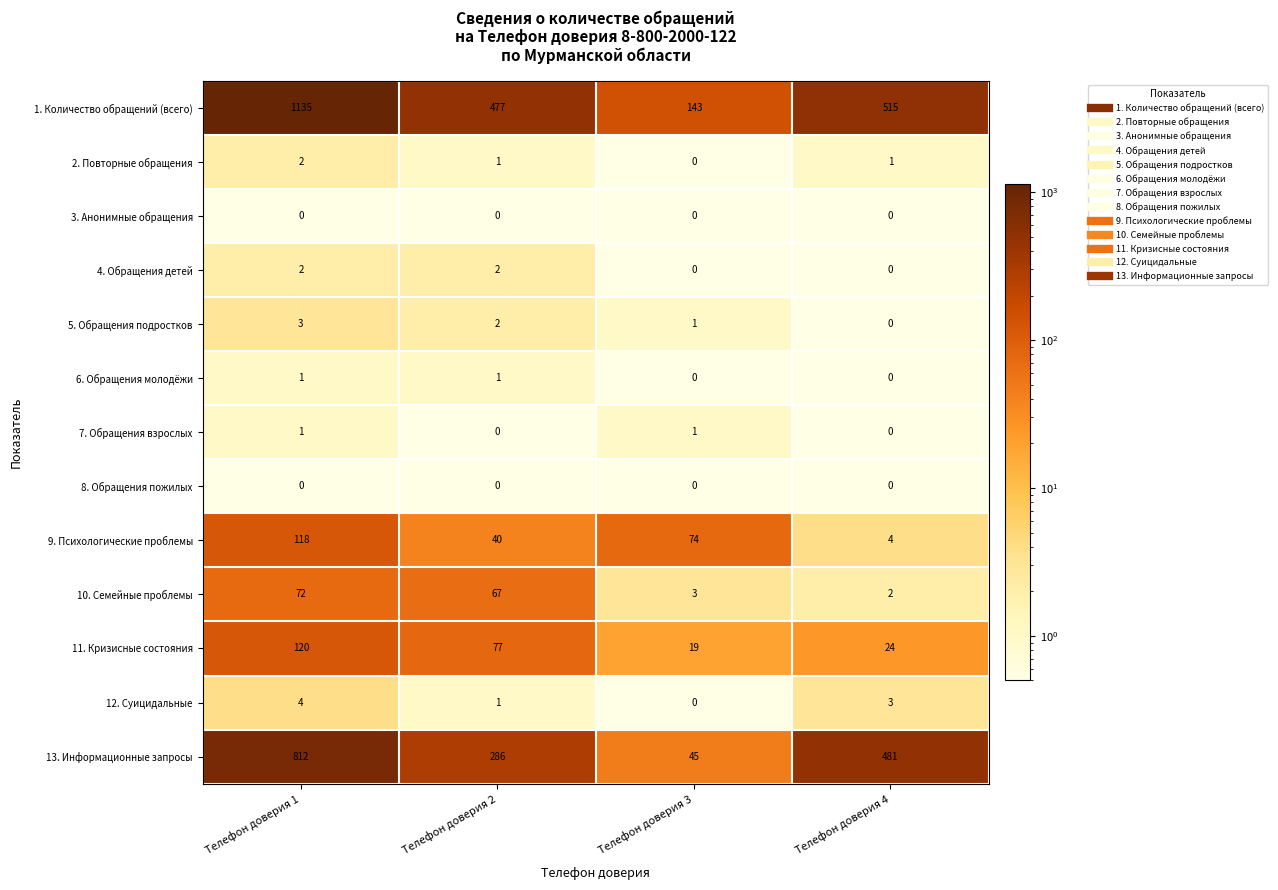

What is the minimum value for 13. Информационные запросы?

45